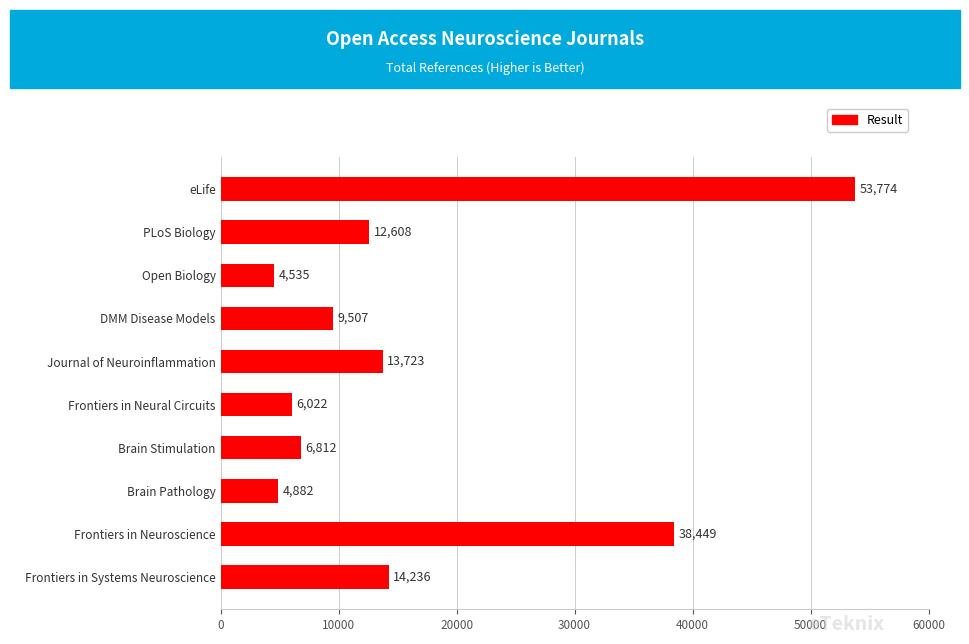

What is the maximum value shown in the chart?

53774